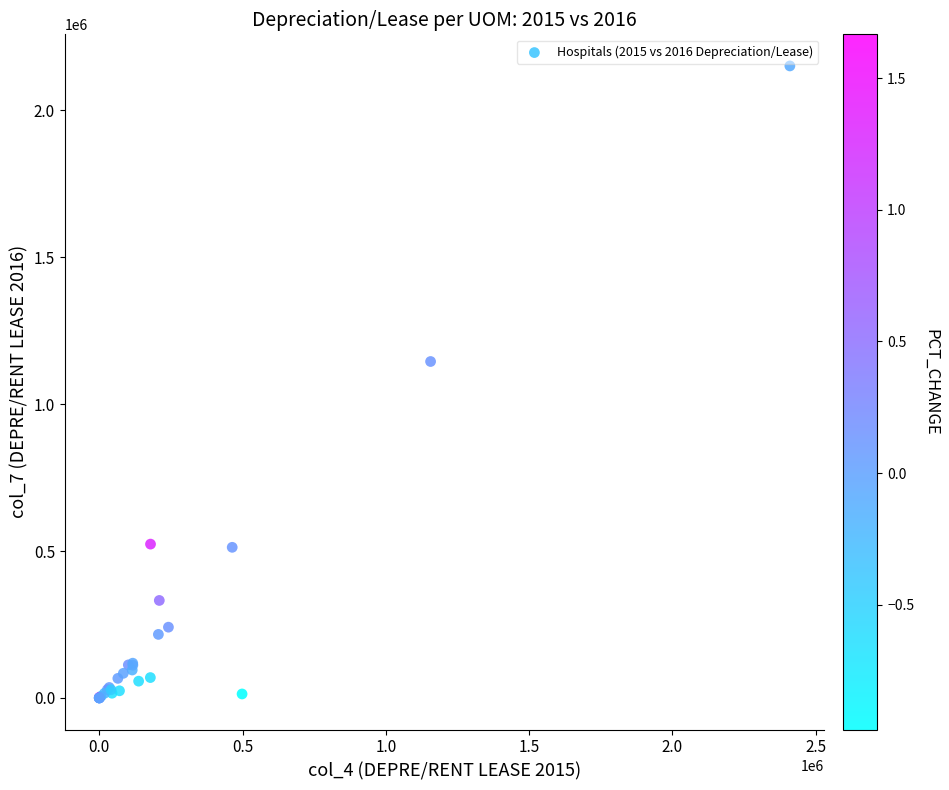

What Y value in the scatter plot is closest to 1075544?

1145062